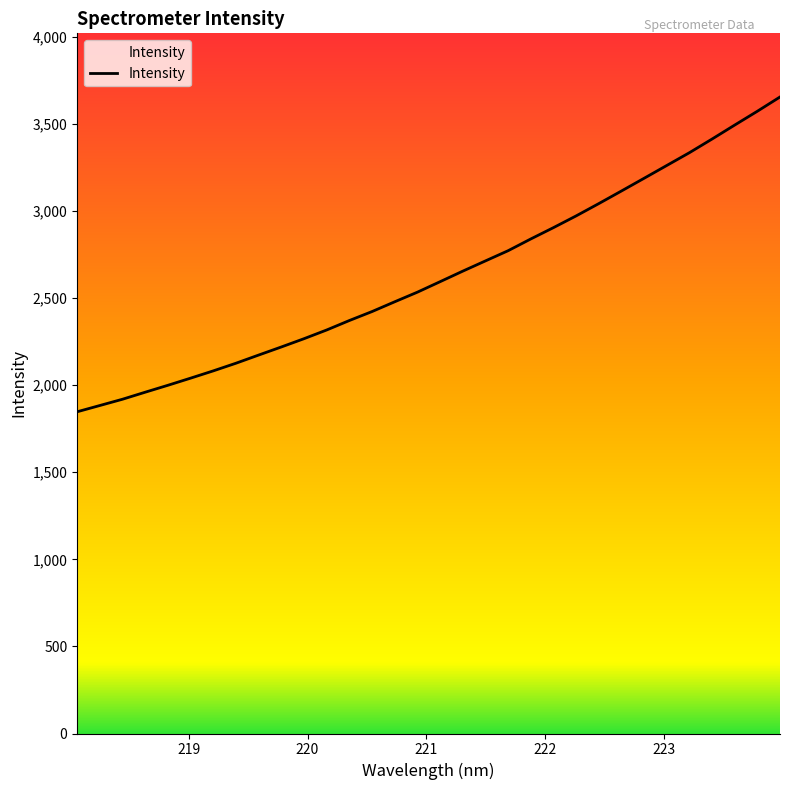

What is the smallest value displayed?

1847.0